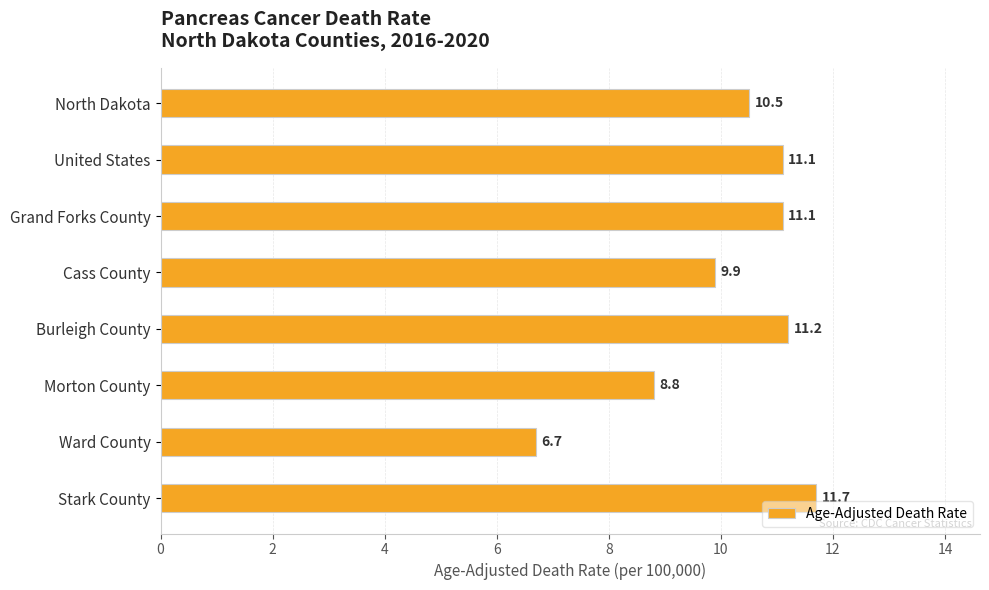

What position from the bottom is Morton County?

3